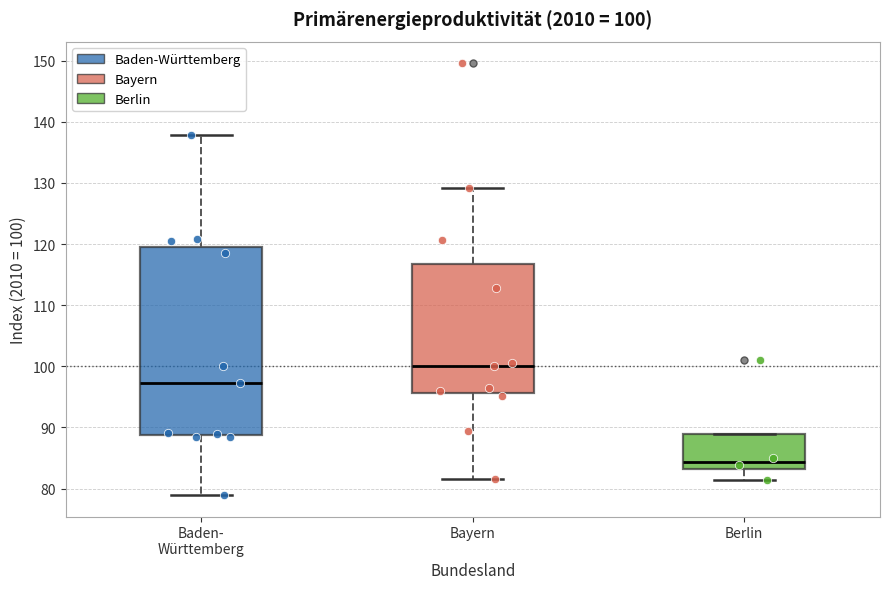

Comparing the boxes themselves (not the whiskers), which one is the tallest?

Baden- Württemberg